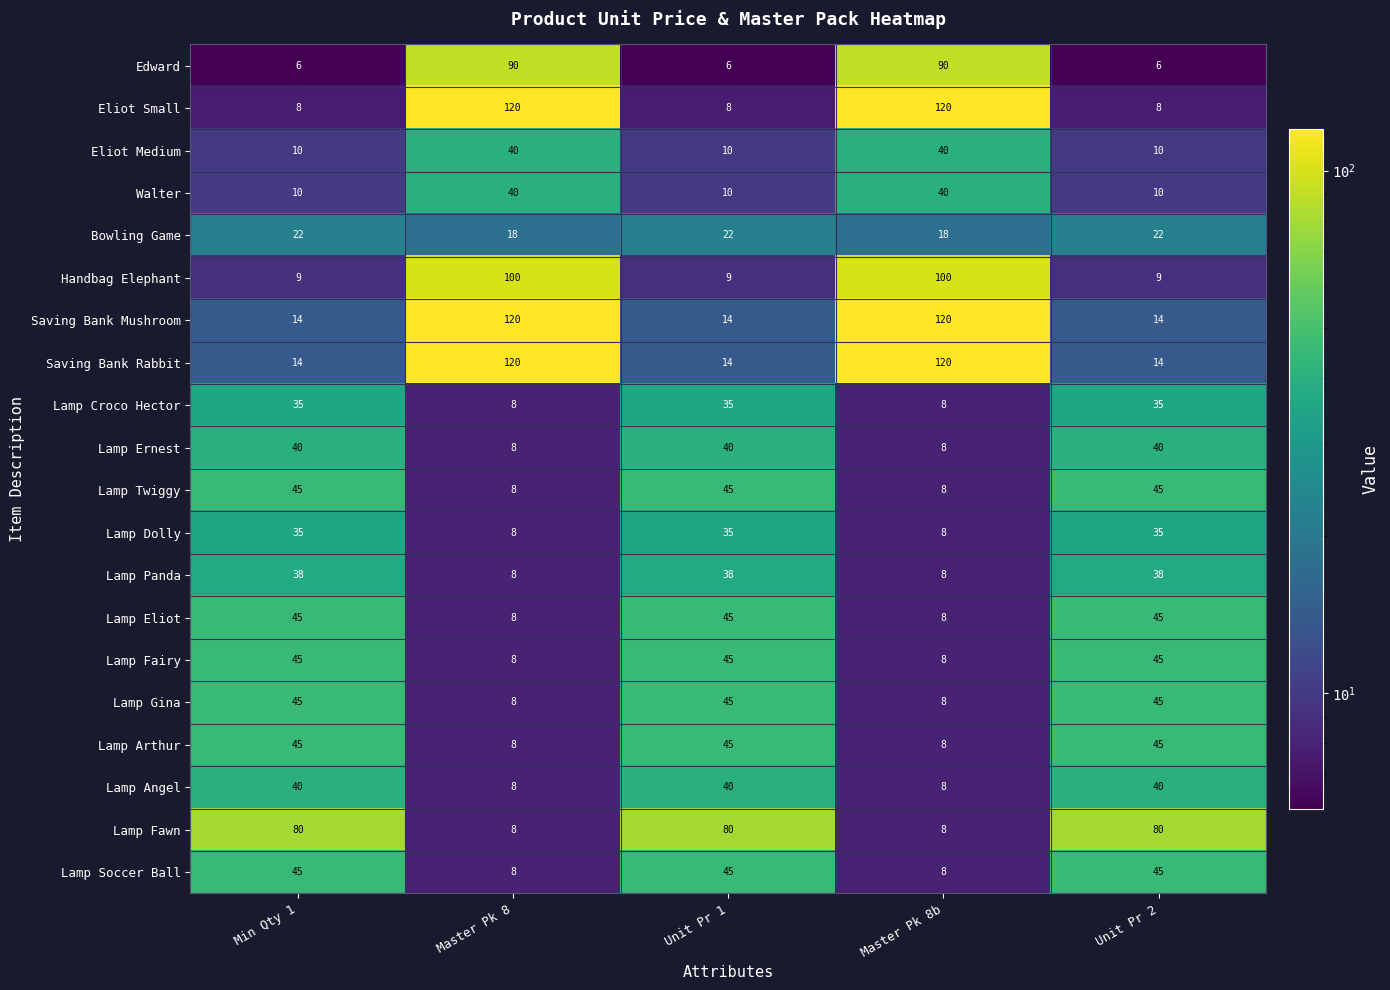

What is the minimum value for Lamp Fawn?

8